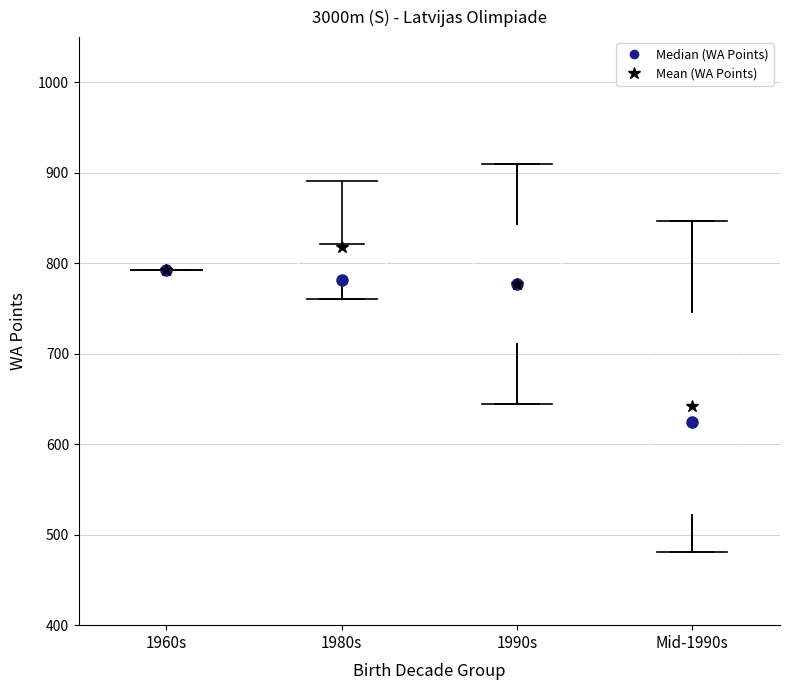

Reading left to right, transcribe this box plot: for each box, give where its median line is, the range the box spans, and where its two whiskers end, as read against the y-axis. The values are not printed on the chart, so give them approximately, as read against the axis.

1960s: box collapsed to a line at 790, whiskers 790 to 790
1980s: median 780, box 770 to 820, whiskers 760 to 820
1990s: median 780, box 710 to 840, whiskers 640 to 910
Mid-1990s: median 630, box 520 to 750, whiskers 480 to 850